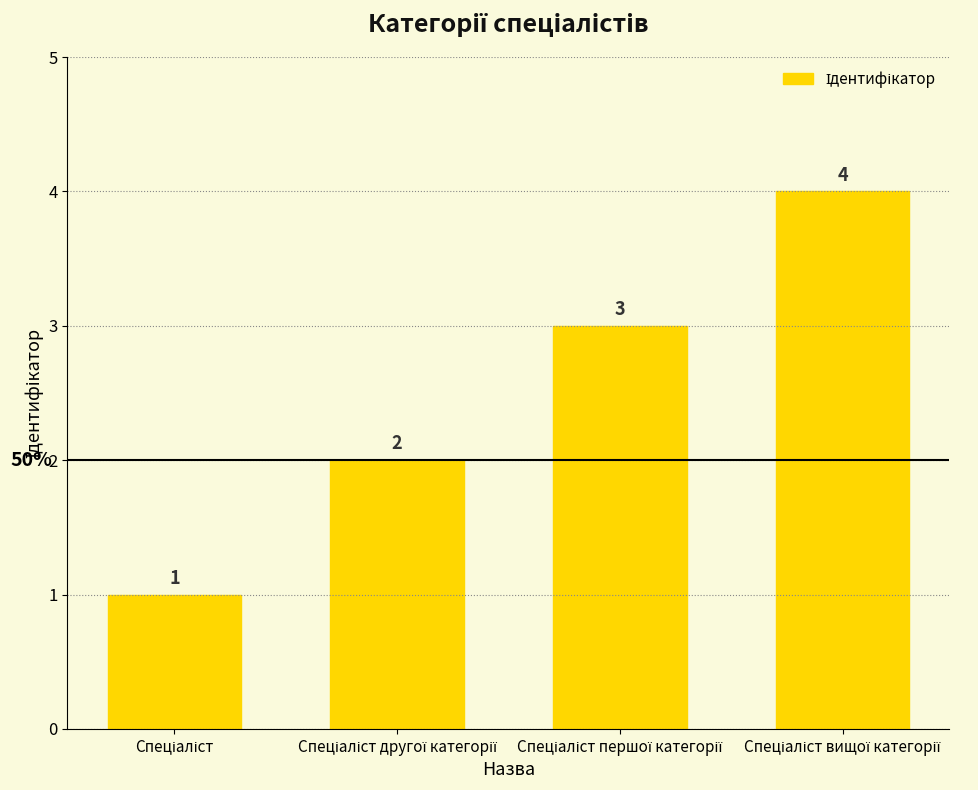

How many values are between 2 and 4?

3